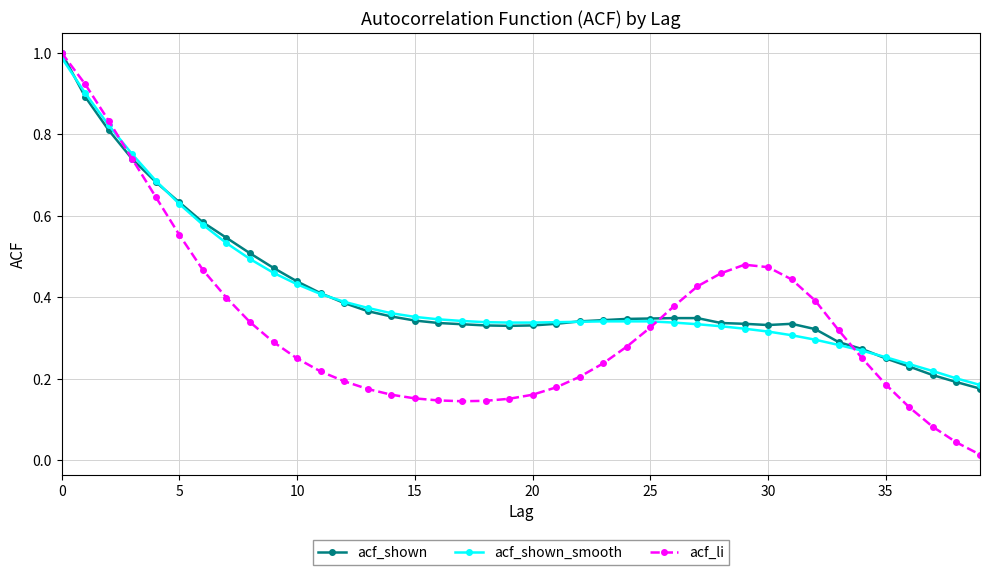

What is the sum of all acf_li values?

13.4